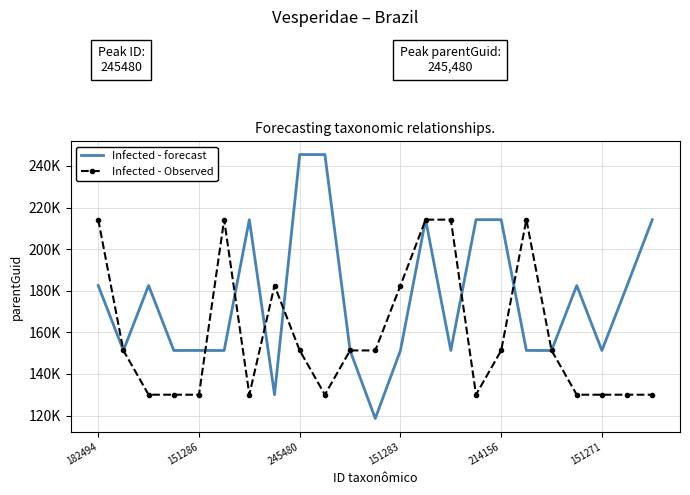

Which series has the largest total across all categories?

Infected - forecast